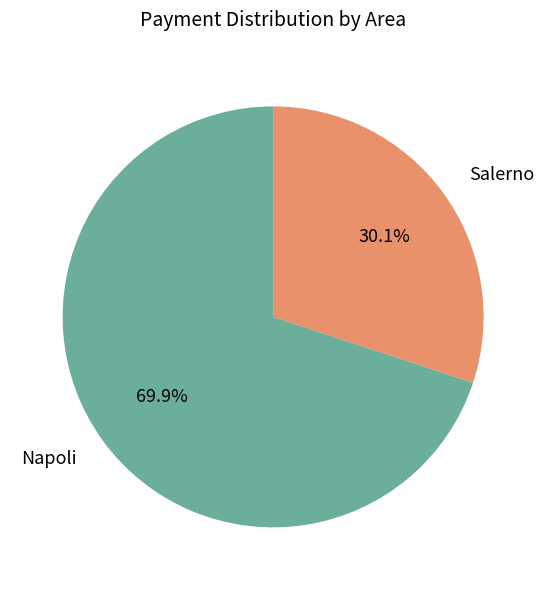

The Napoli slice represents 70% of the pie. True or false?

True